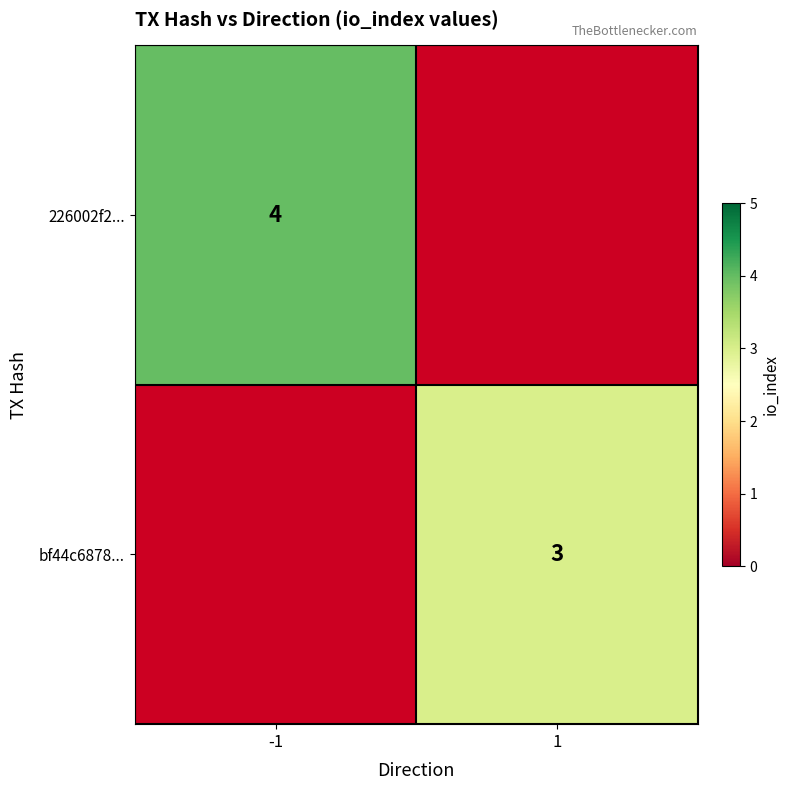

What is the greatest value displayed?

4.0